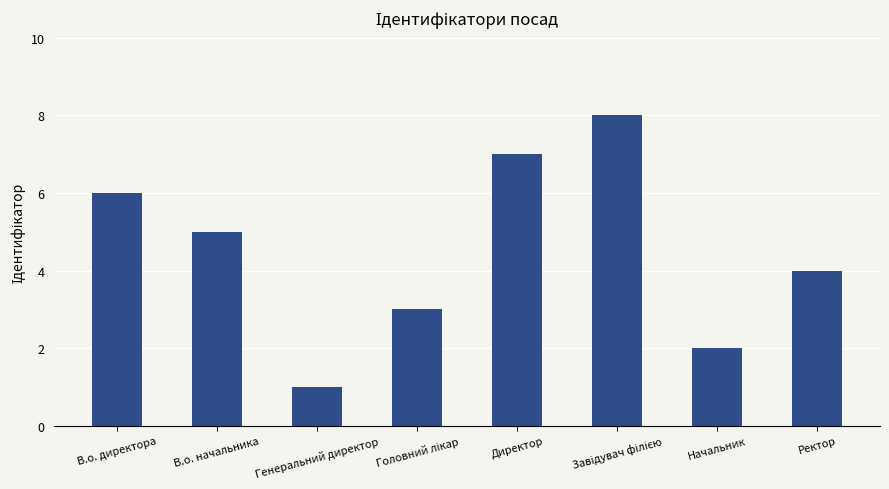

What is the greatest value displayed?

8